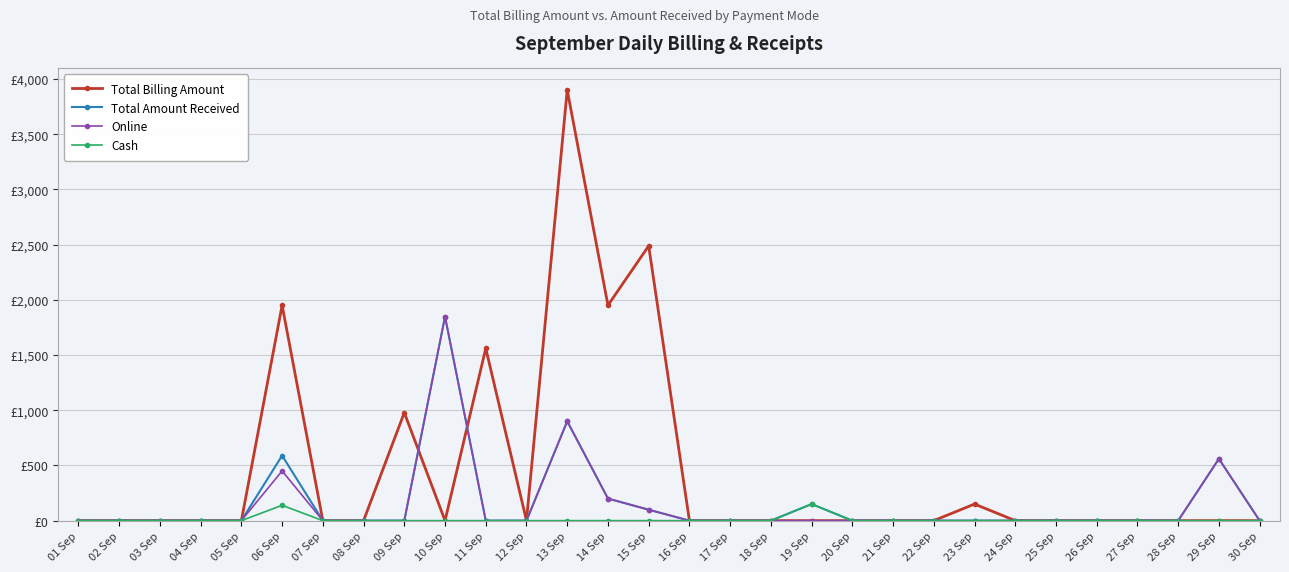

Which series has the largest range (max minus min)?

Total Billing Amount